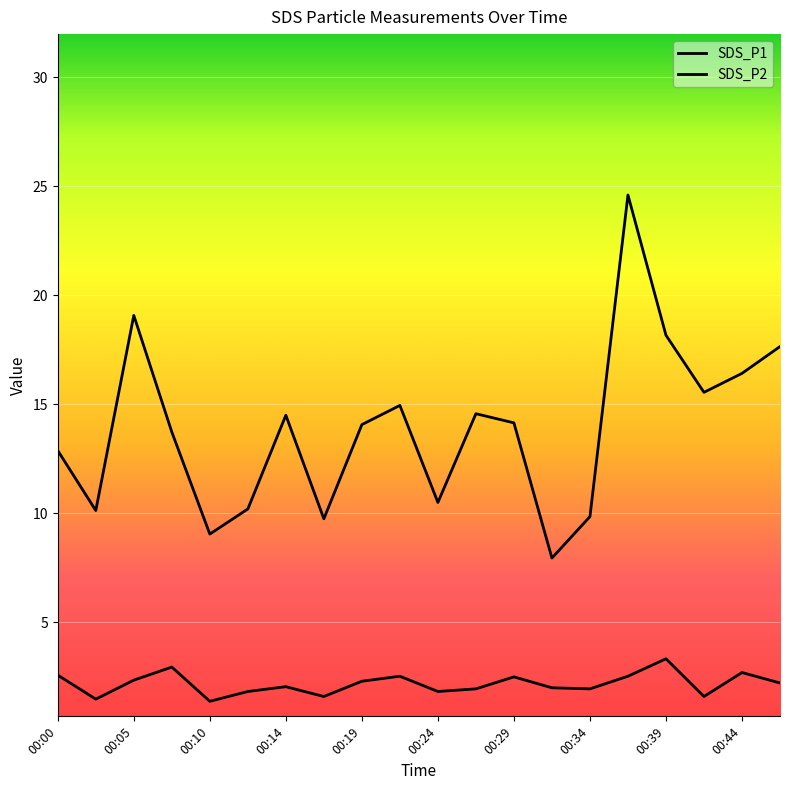

What is the value of the SDS_P1 point at the 4th from the left?

13.7